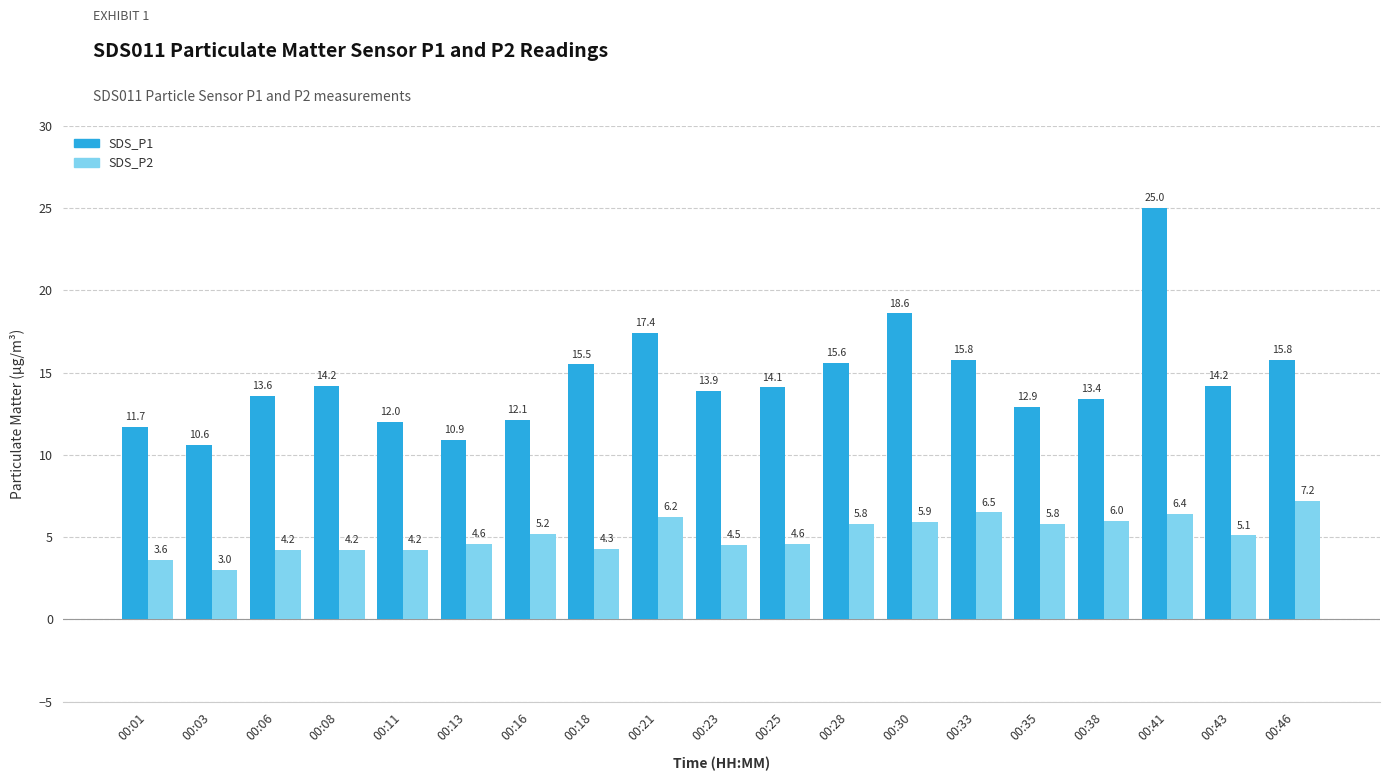

Which category has the lowest value across all series?

00:03